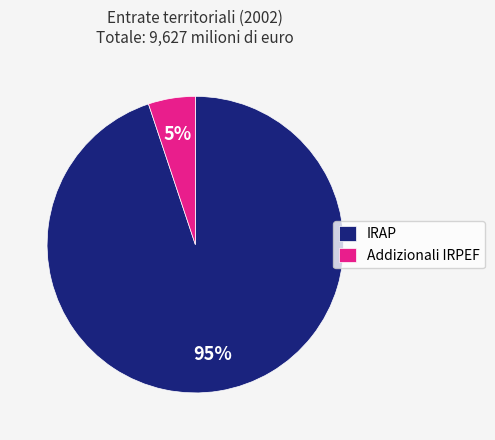

How many segments does this pie chart have?

2